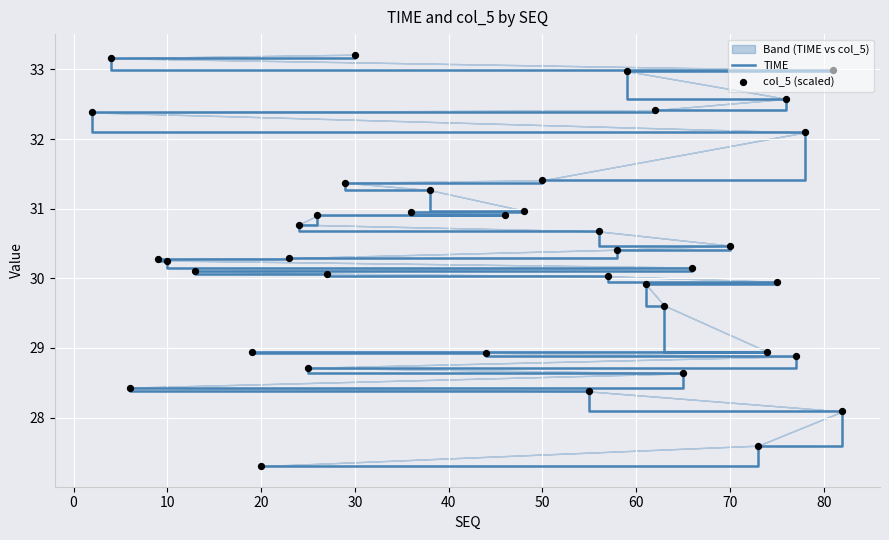

Which series has the widest spread of Y values?

TIME